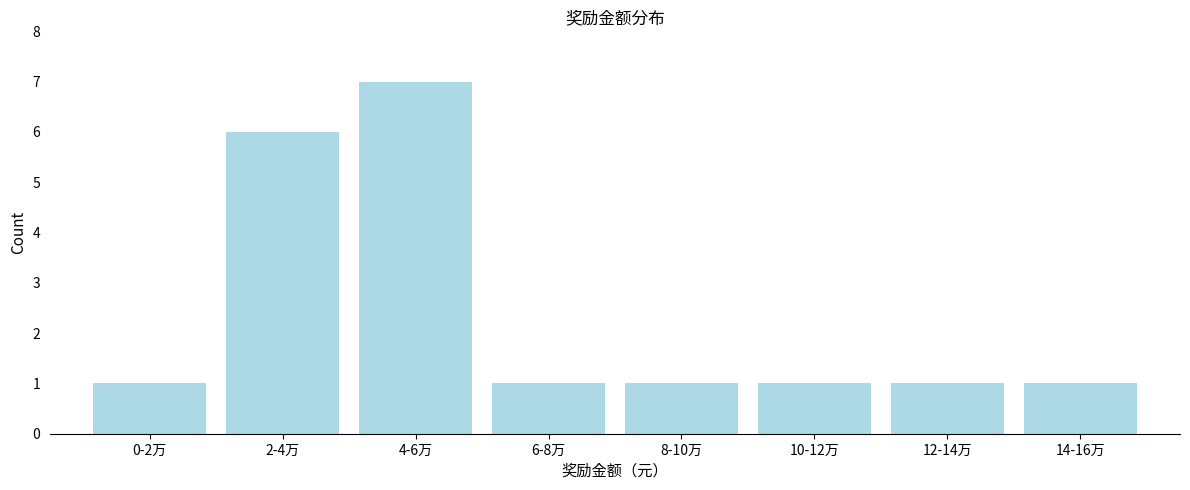

Reading right to left, extract all data points from this chart.

1	1	1	1	1	7	6	1